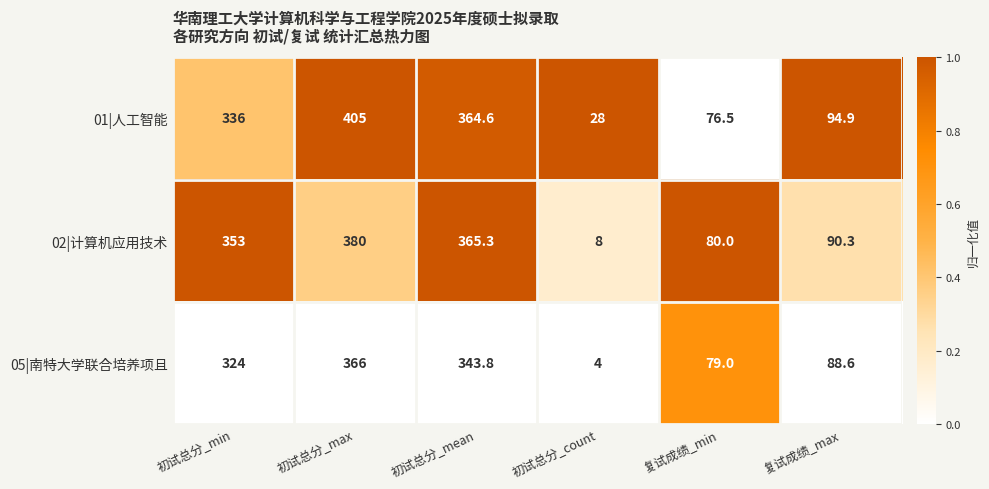

Which series changed the most between 初试总分_min and 初试总分_count?

02|计算机应用技术